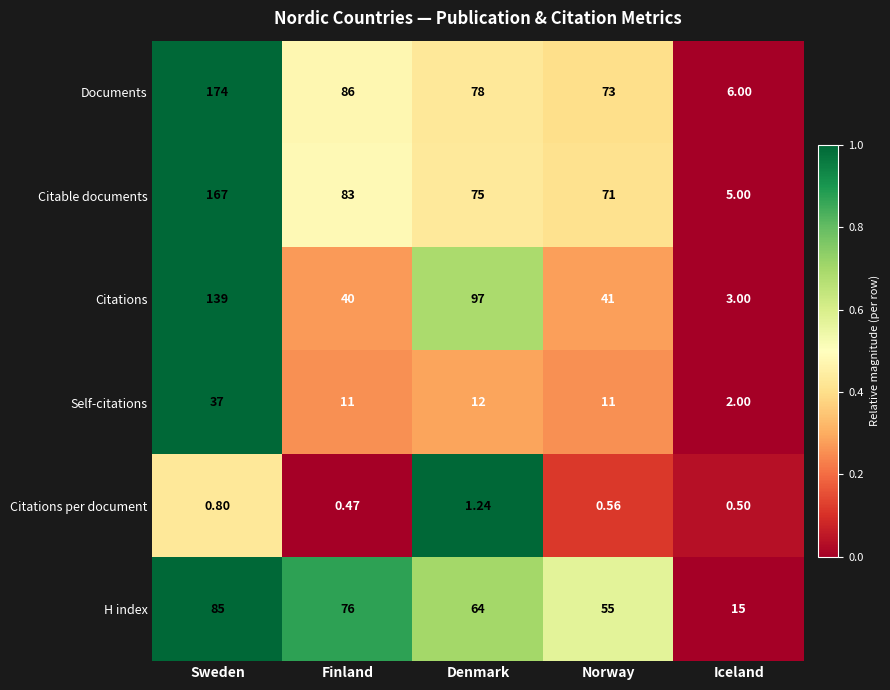

Which series has the largest total across all categories?

Documents